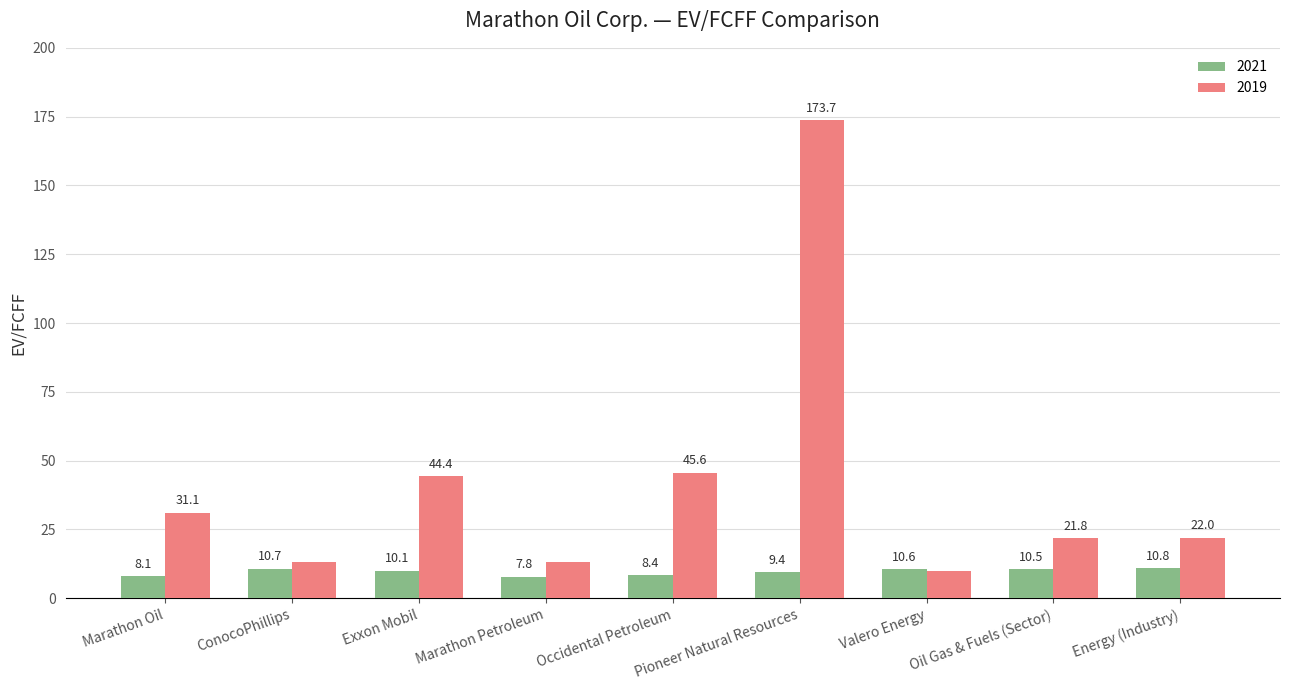

What is the total value across all series at Pioneer Natural Resources?

183.2